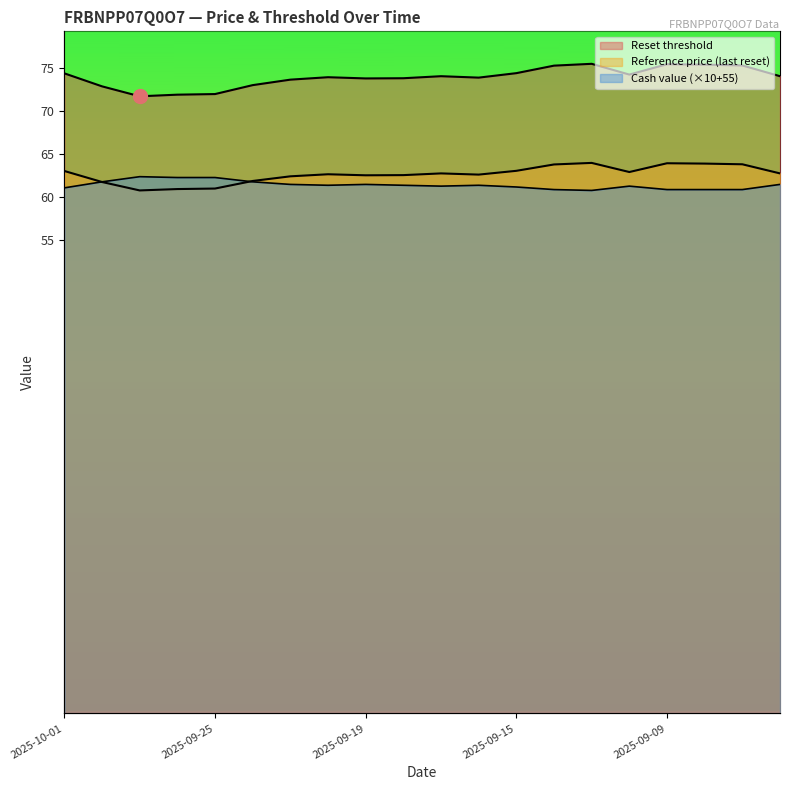

Which series has the largest total across all categories?

Reset threshold